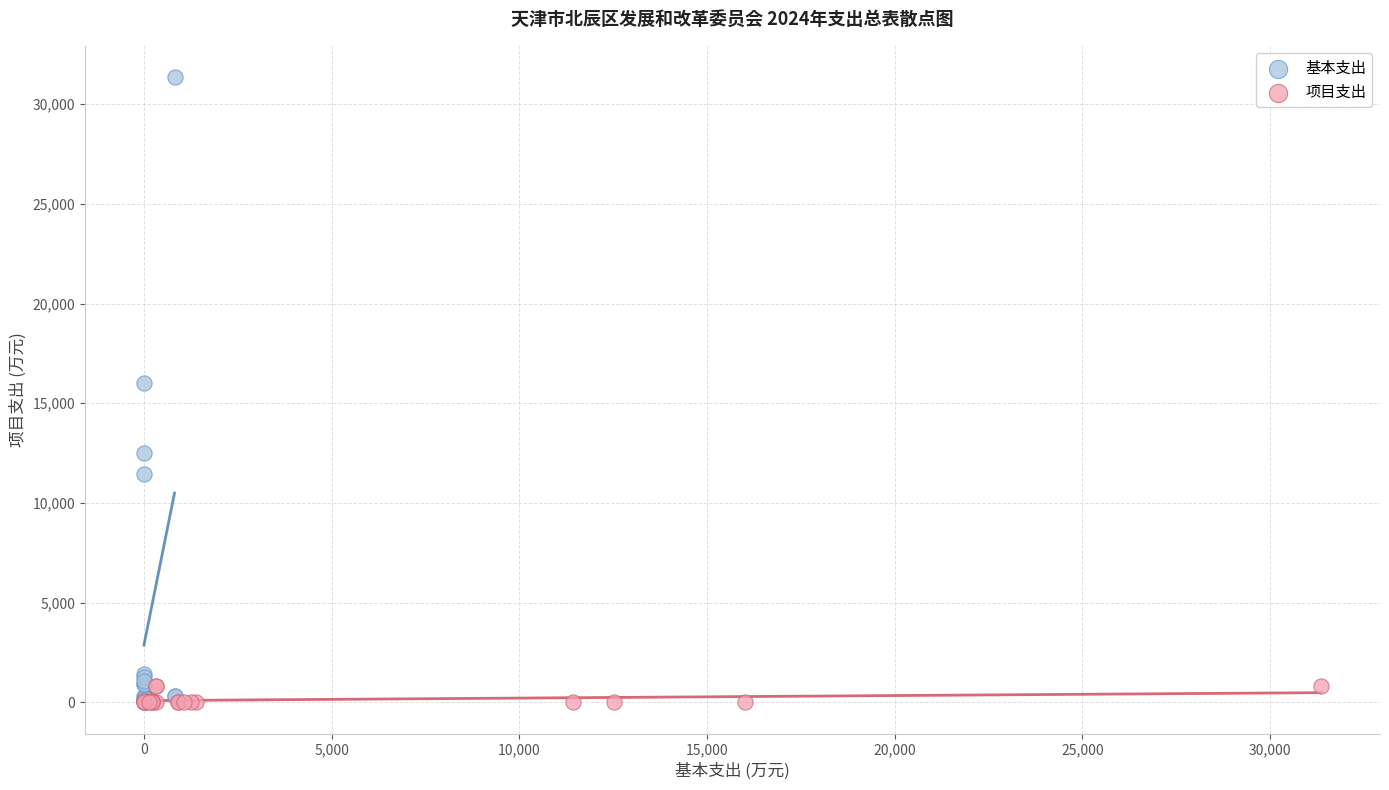

Which series reaches the maximum Y coordinate?

基本支出